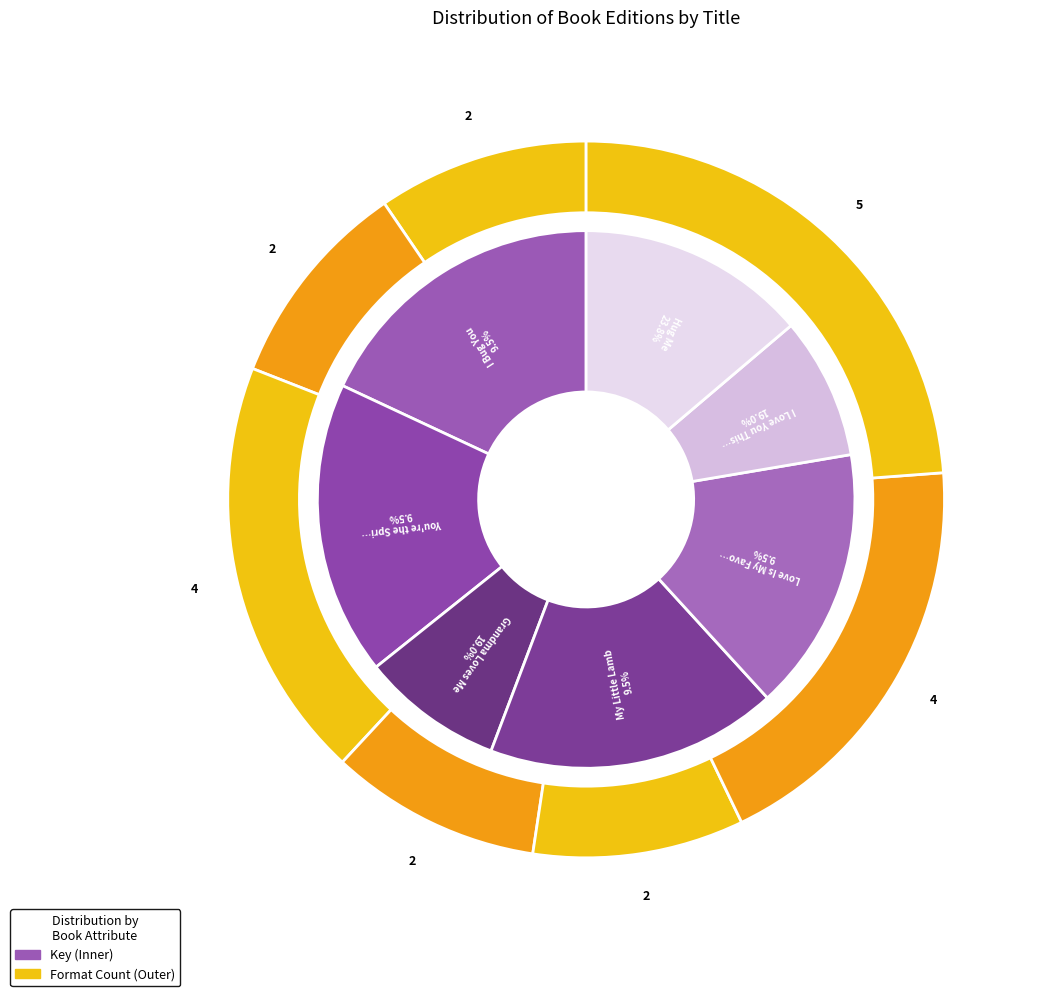

How many segments does this pie chart have?

7